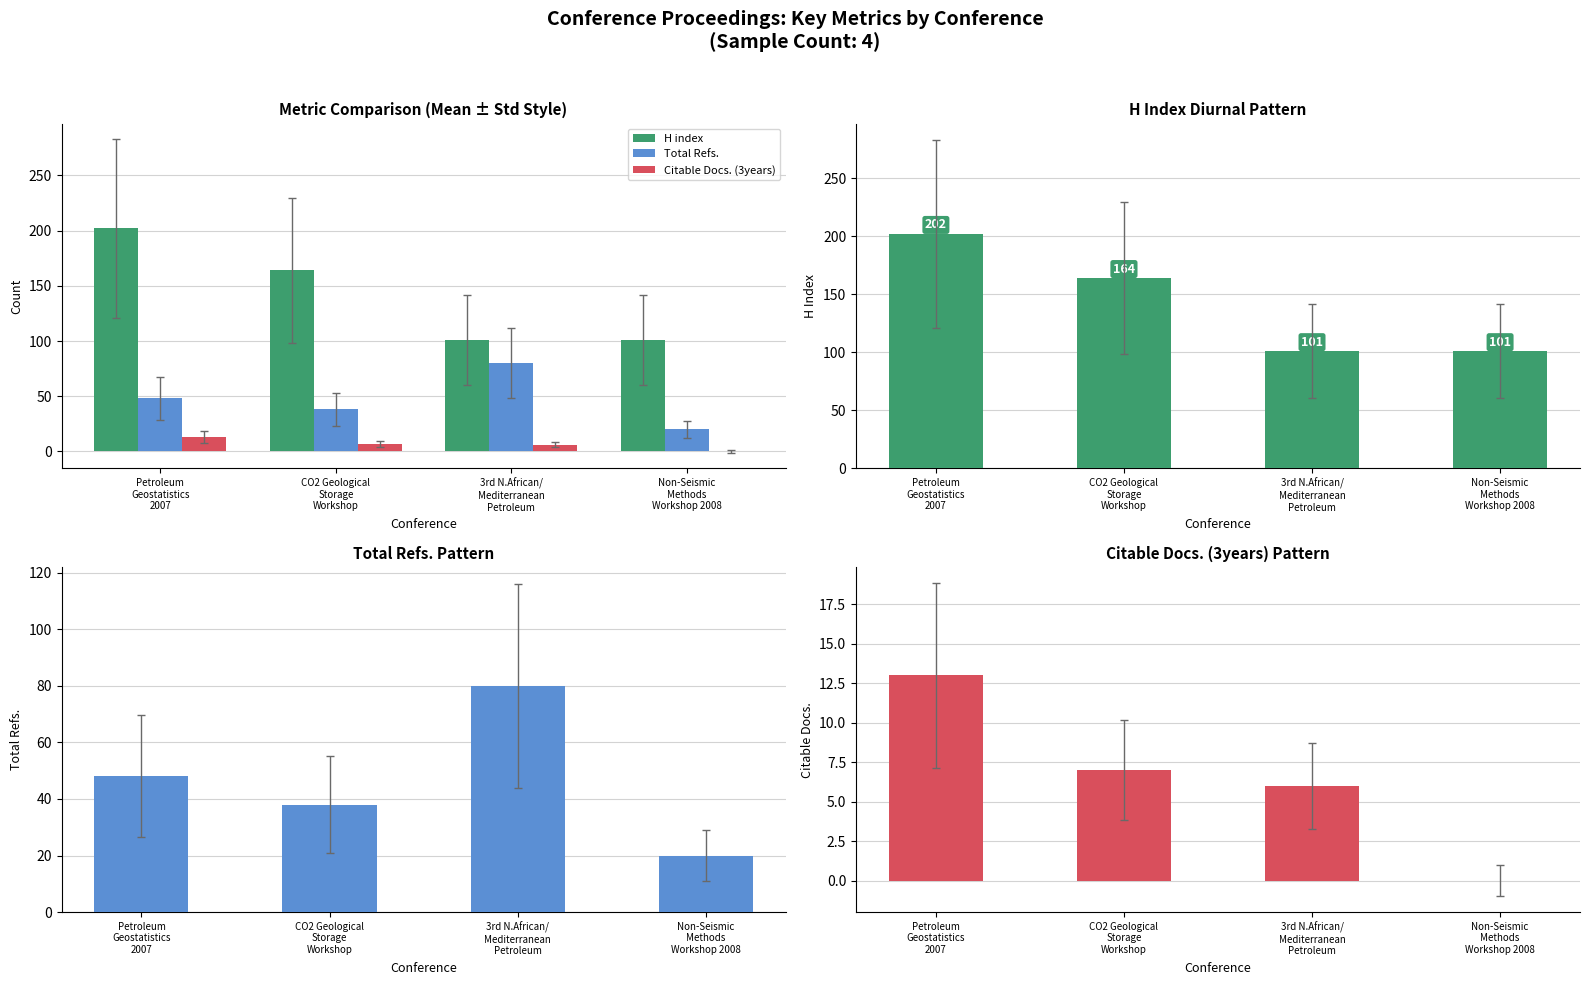

What is the difference between the Total Refs. values at CO2 Geological
Storage
Workshop and Petroleum
Geostatistics
2007?

10